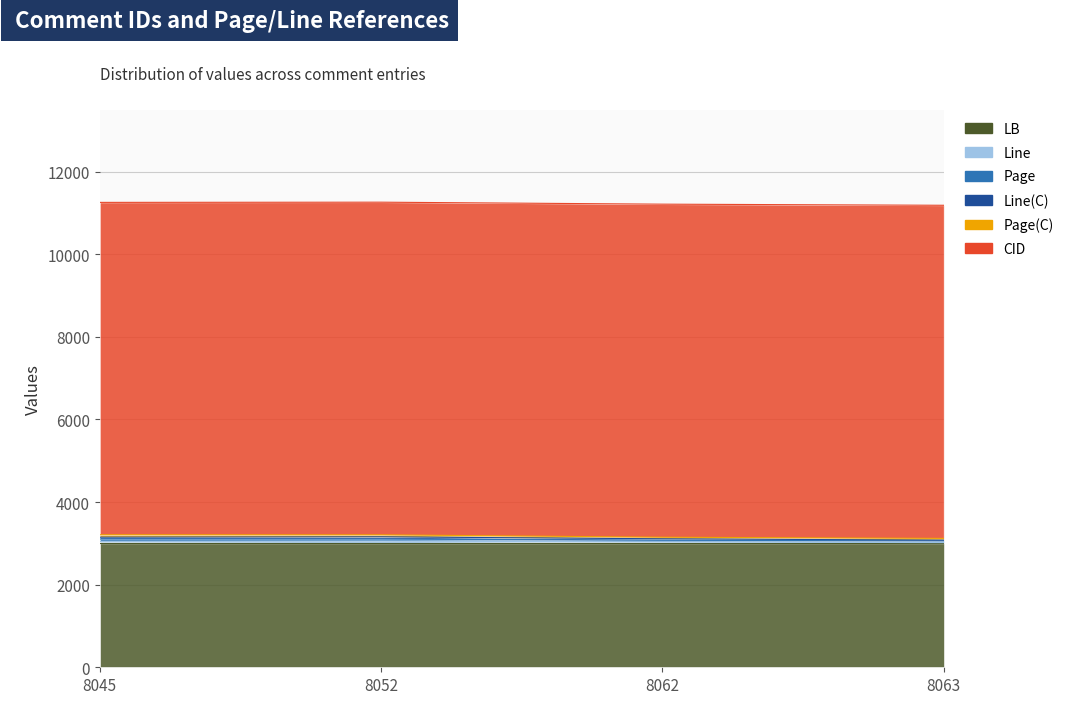

What is the value of the Page(C) point at the 2nd from the left?

48